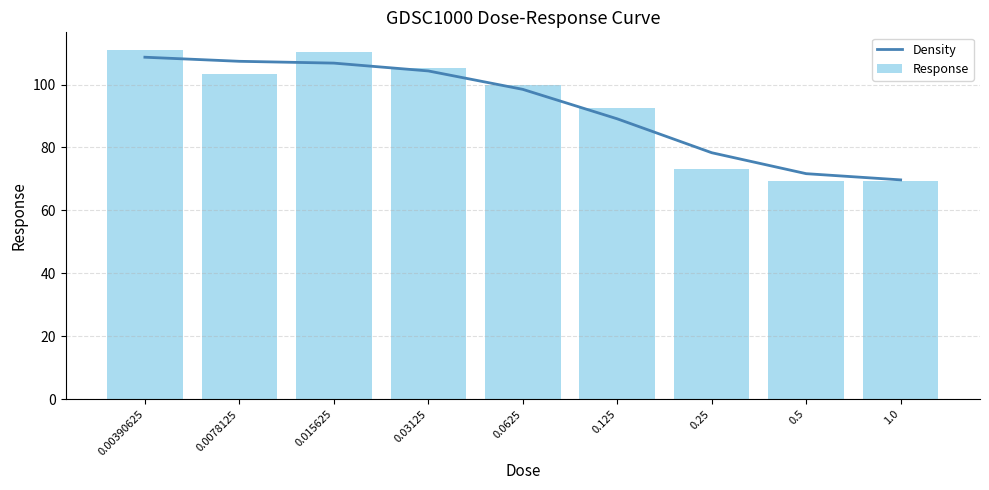

What is the sum of the Density values at 0.03125 and 0.0625?

202.8